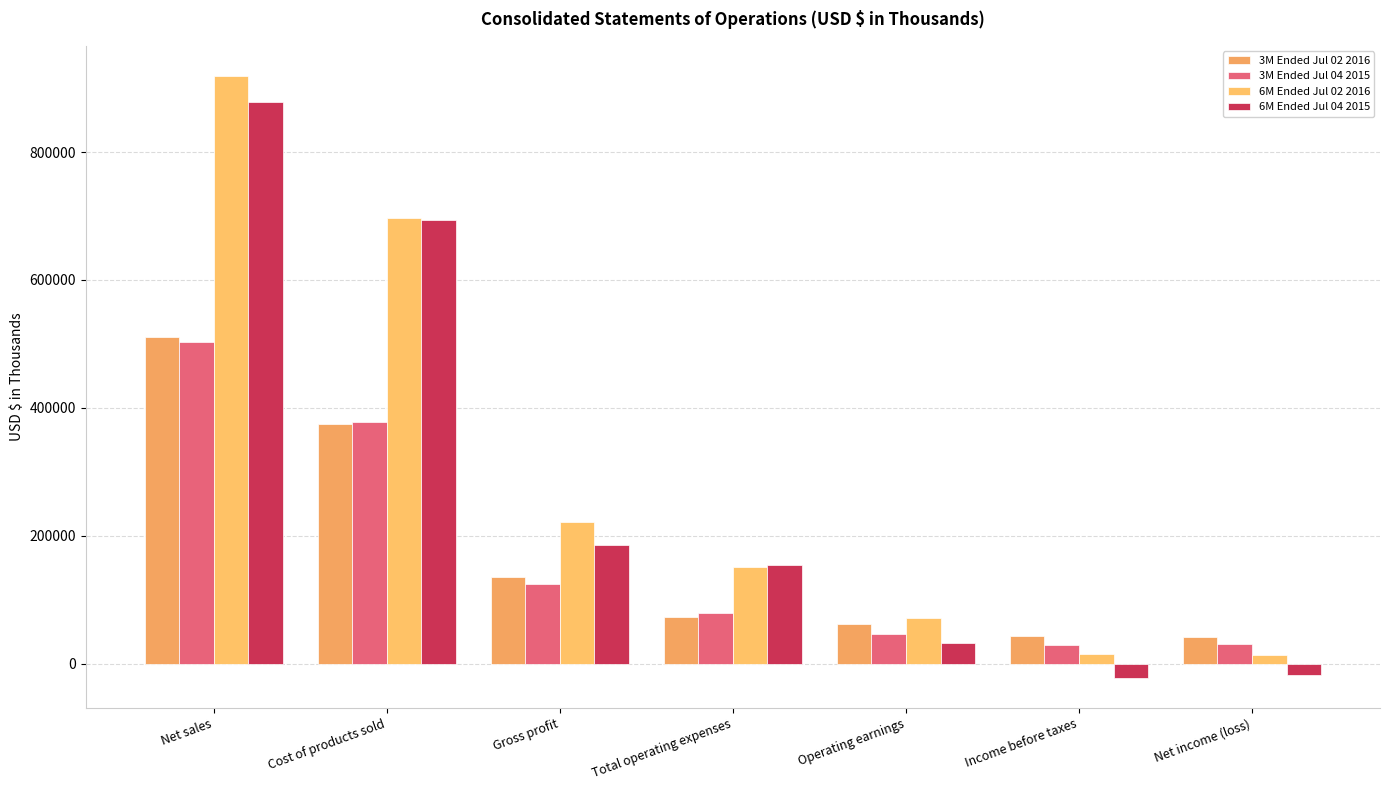

What are all the series names shown in the legend?

3M Ended Jul 02 2016, 3M Ended Jul 04 2015, 6M Ended Jul 02 2016, 6M Ended Jul 04 2015